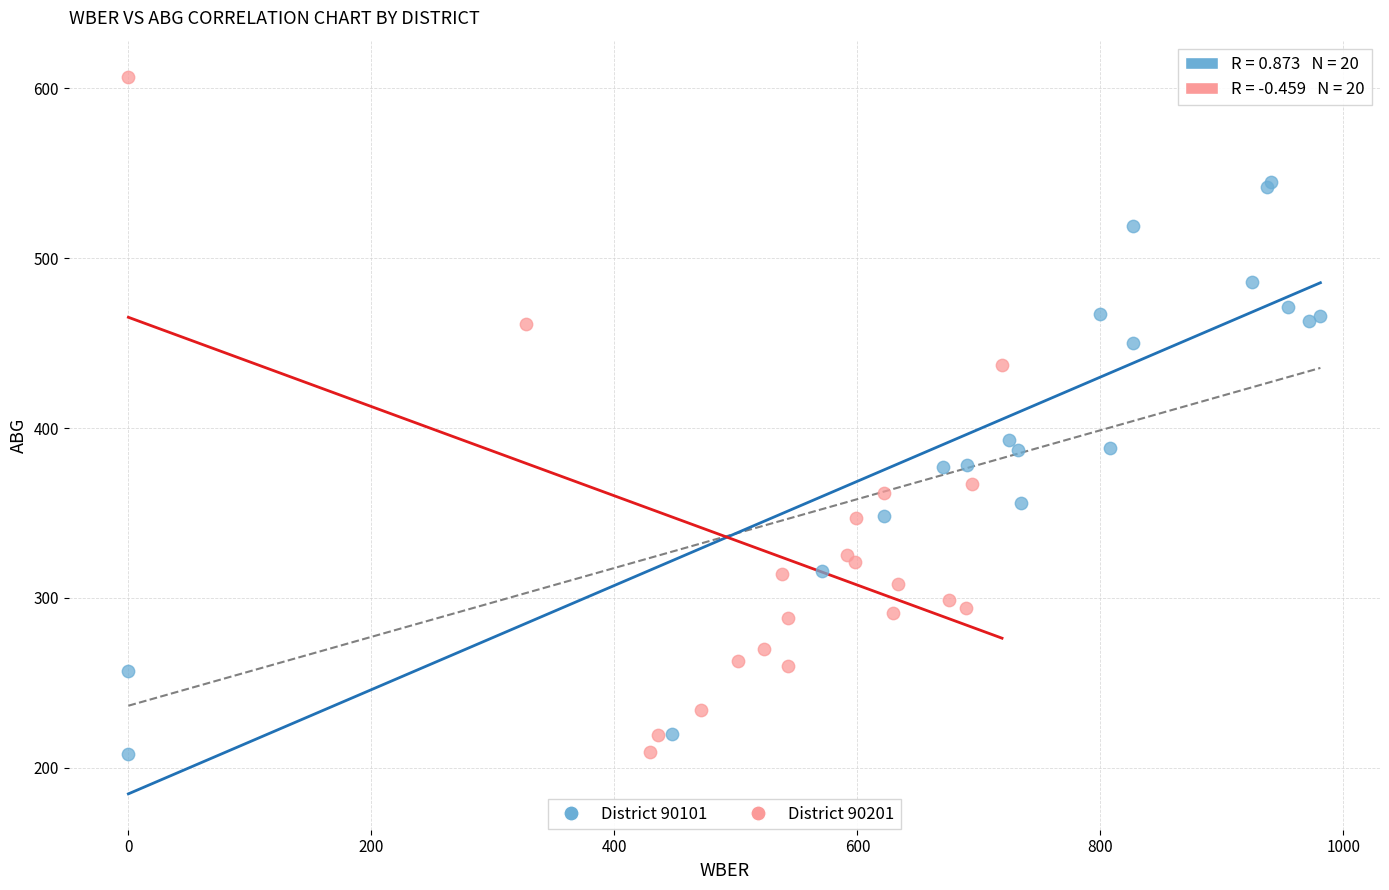

Which series reaches the maximum Y coordinate?

District 90201